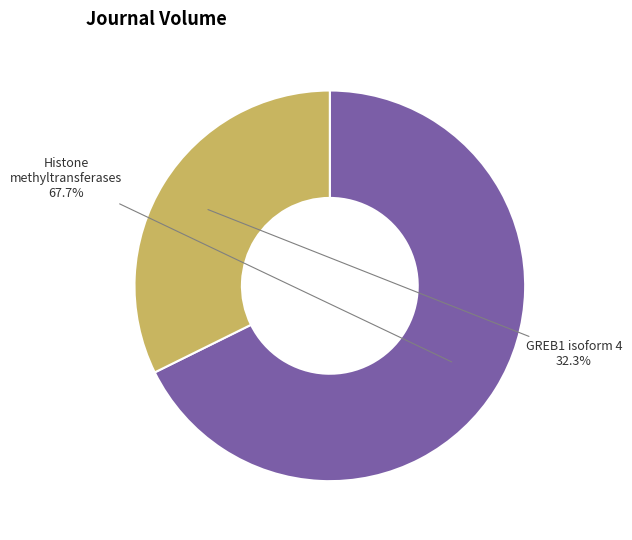

How many segments does this pie chart have?

2